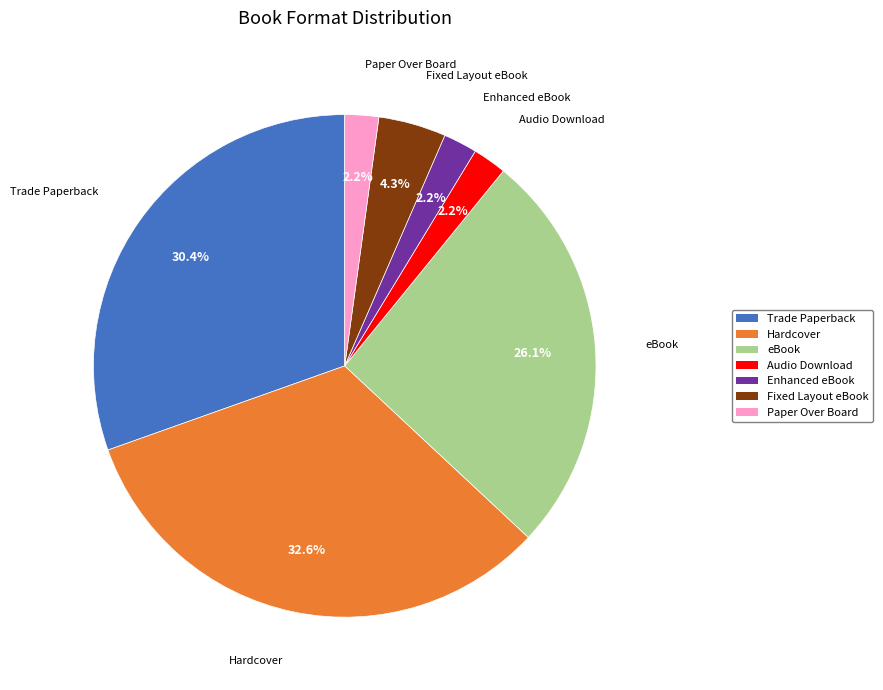

Is there a majority slice in this chart?

No